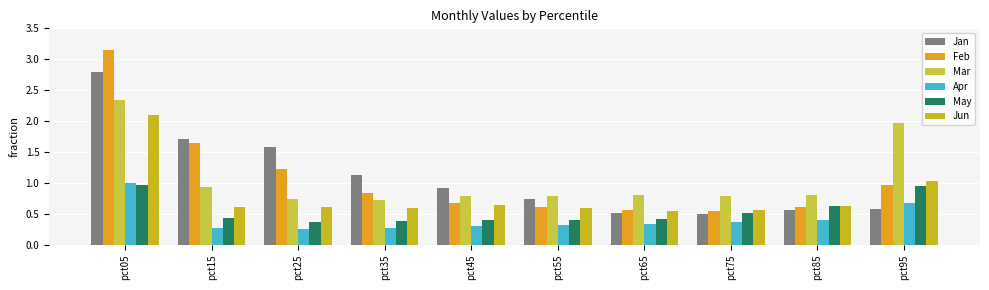

Which category has the lowest value across all series?

pct25